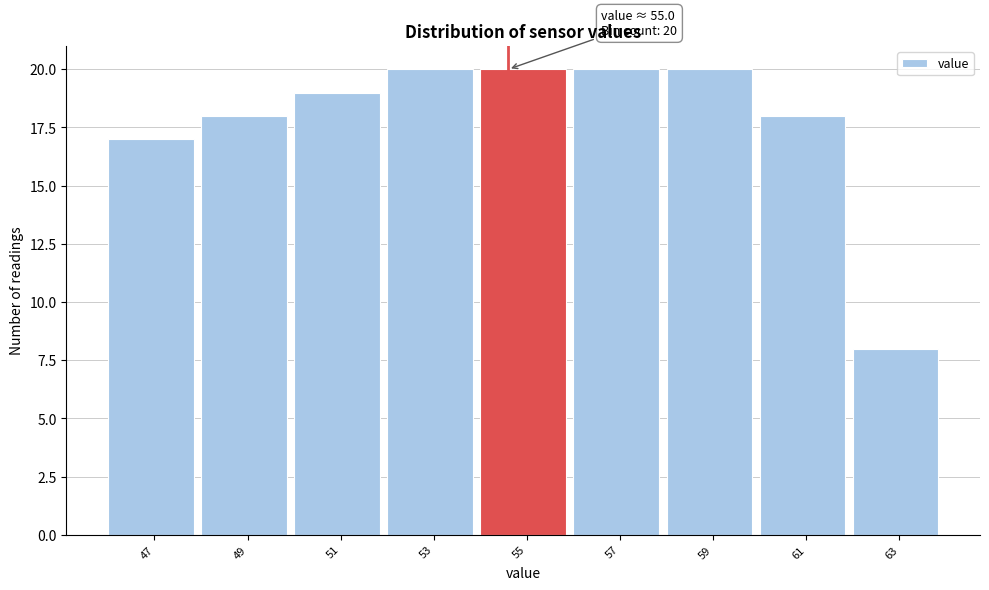

Reading left to right, what are all the values shown in this chart?

47=17	49=18	51=19	53=20	55=20	57=20	59=20	61=18	63=8